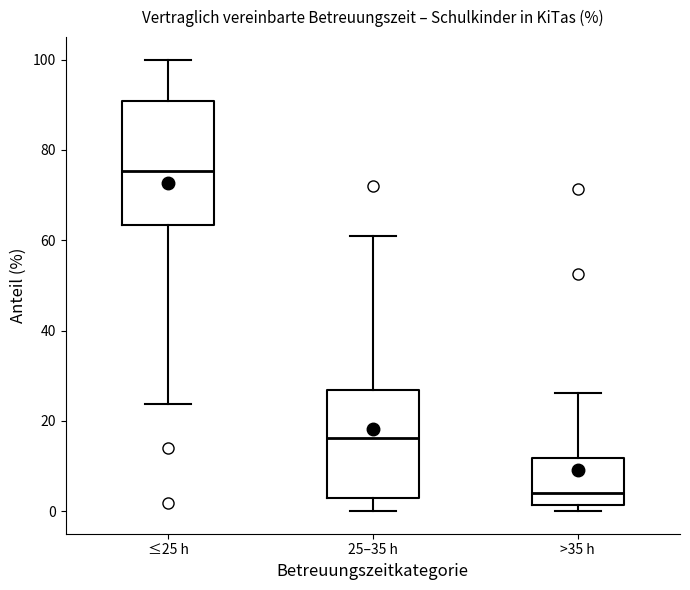

Reading left to right, transcribe this box plot: for each box, give where its median line is, the range the box spans, and where its two whiskers end, as read against the y-axis. The values are not printed on the chart, so give them approximately, as read against the axis.

≤25 h: median 76, box 64 to 90, whiskers 24 to 100
25–35 h: median 16, box 2 to 26, whiskers 0 to 60
>35 h: median 4, box 2 to 12, whiskers 0 to 26